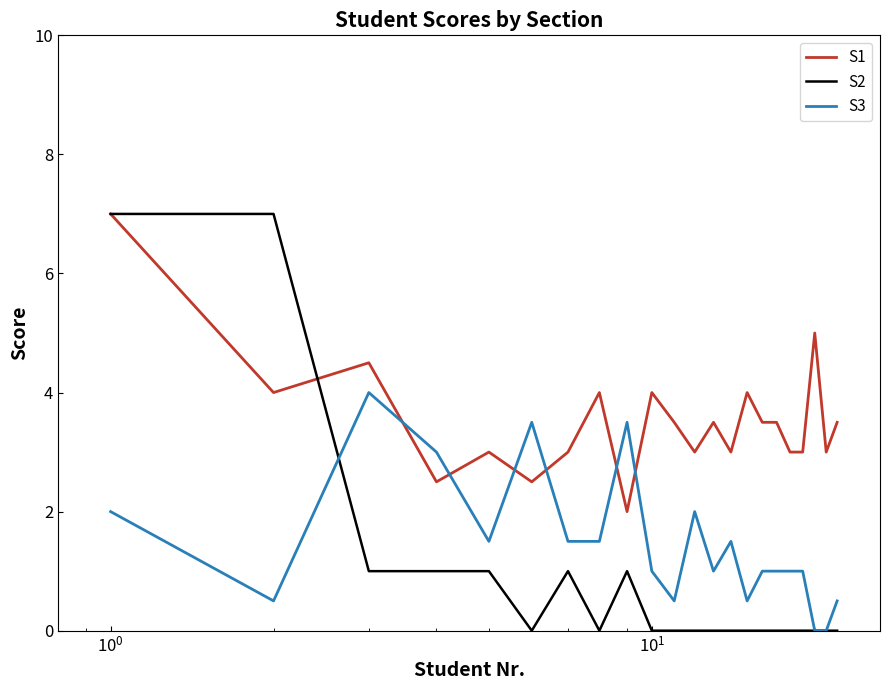

How many lines are shown in the chart?

3